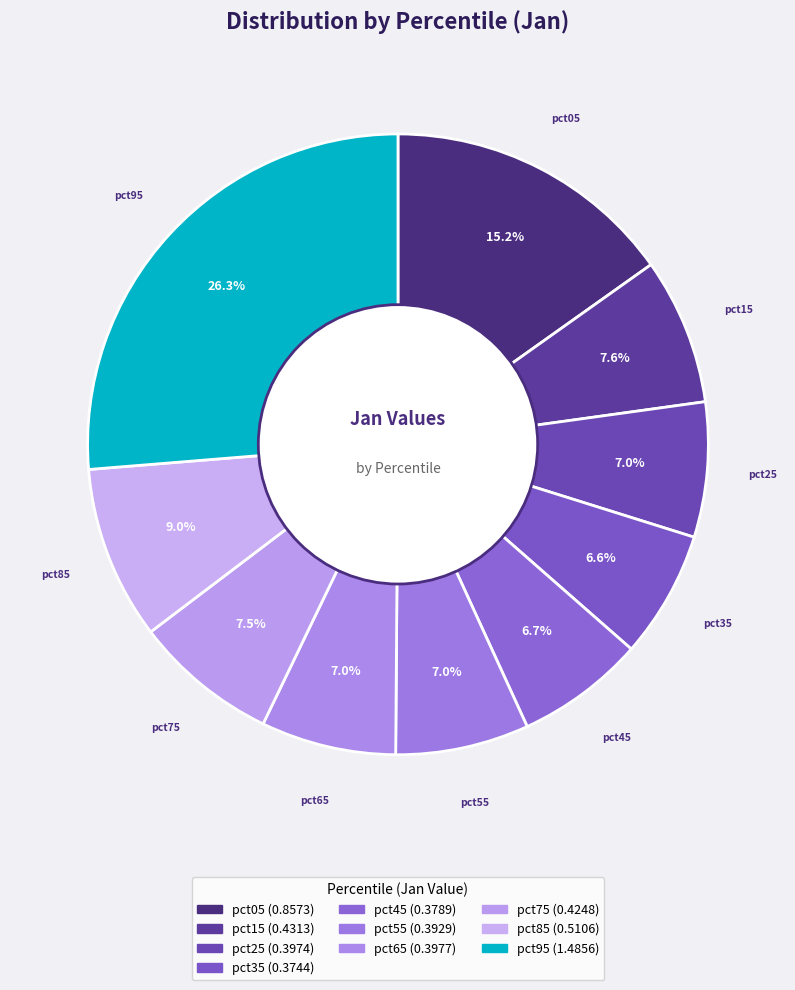

How many slices are in this pie chart?

10